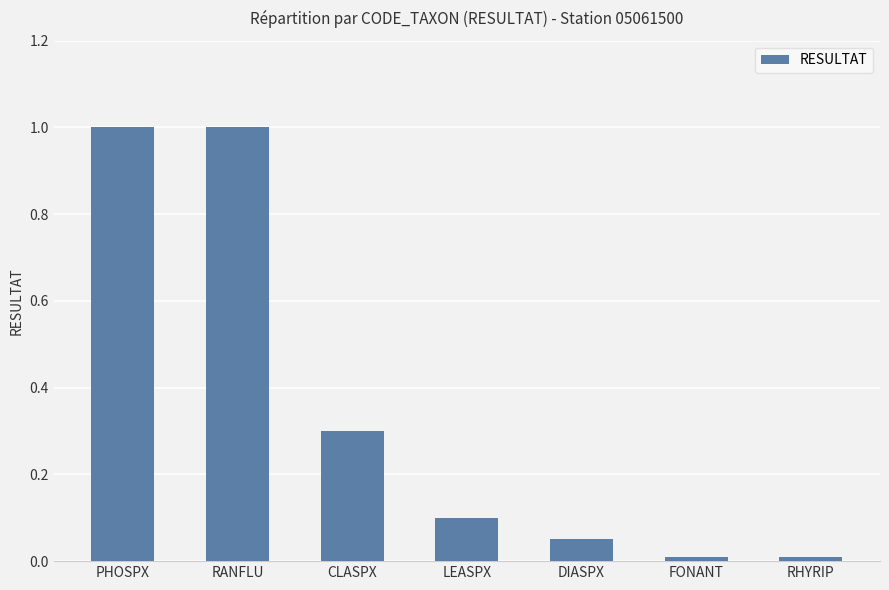

What is the value of the 2nd bar from the left?

1.0